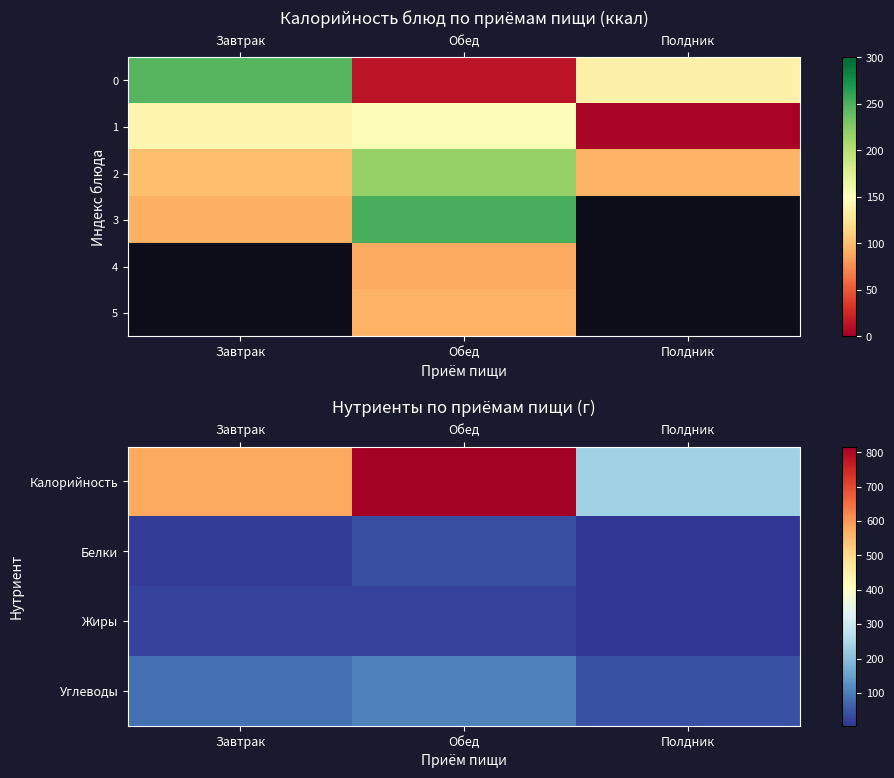

What is the average value of the Калорийность series?

543.1